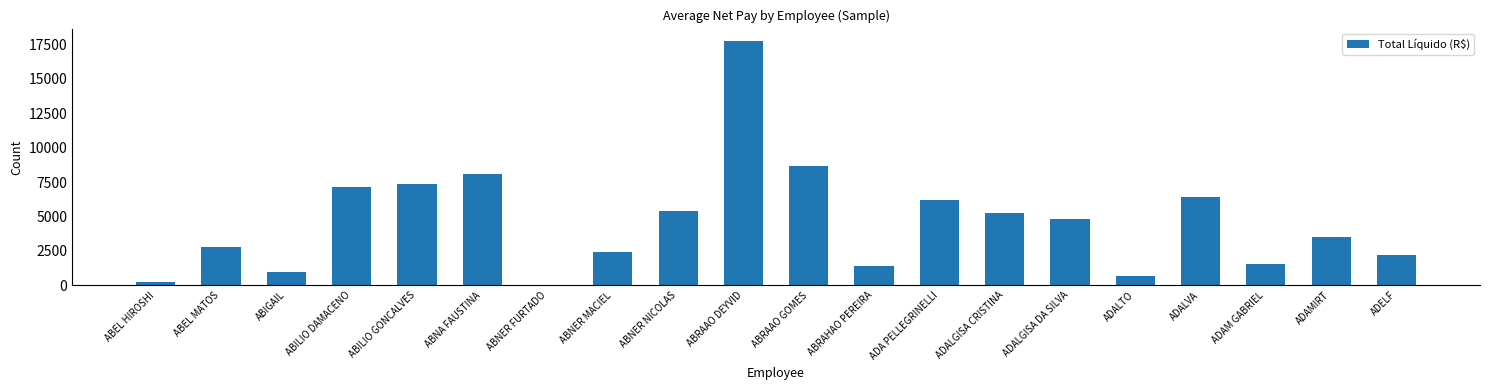

What is the maximum value shown in the chart?

17768.6